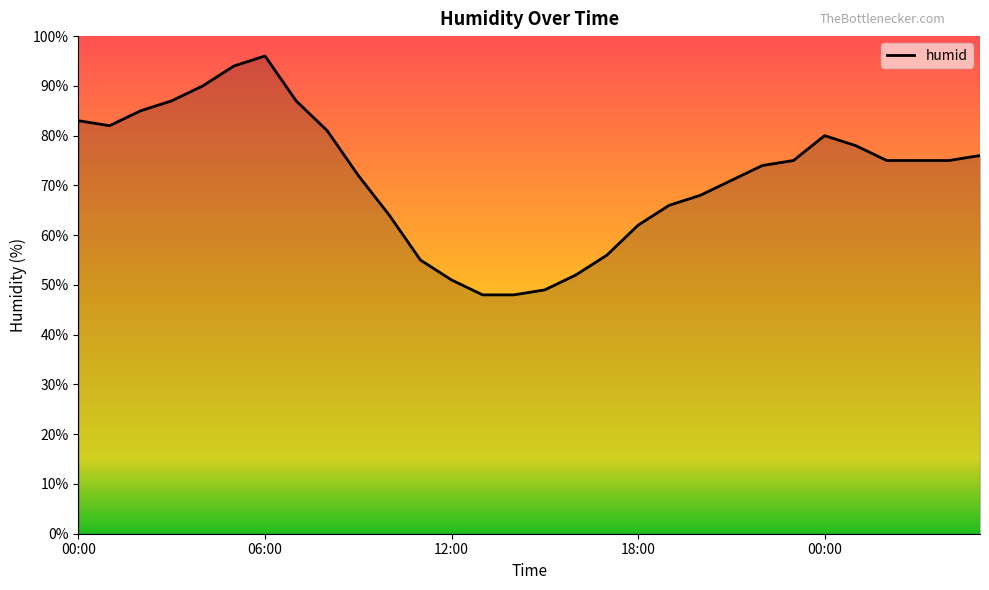

What is the greatest value displayed?

96